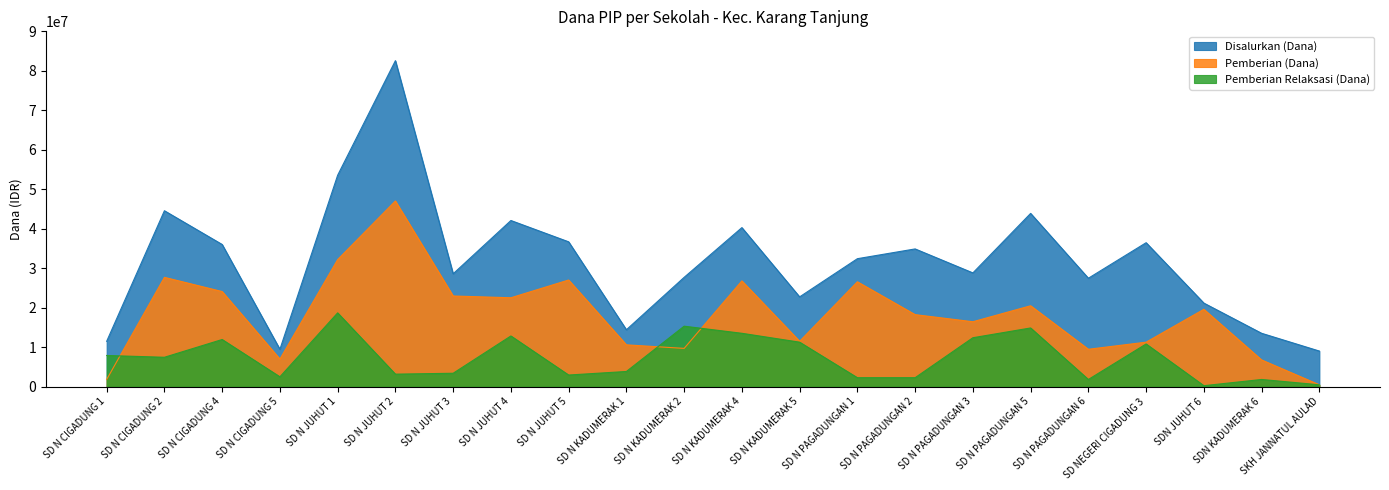

Reading left to right, transcribe all the data shown in this chart.

Disalurkan (Dana): SD N CIGADUNG 1=11475000	SD N CIGADUNG 2=44550000	SD N CIGADUNG 4=36000000	SD N CIGADUNG 5=9450000	SD N JUHUT 1=53550000	SD N JUHUT 2=82575000	SD N JUHUT 3=28575000	SD N JUHUT 4=42075000	SD N JUHUT 5=36675000	SD N KADUMERAK 1=14400000	SD N KADUMERAK 2=27675000	SD N KADUMERAK 4=40275000	SD N KADUMERAK 5=22725000	SD N PAGADUNGAN 1=32400000	SD N PAGADUNGAN 2=34875000	SD N PAGADUNGAN 3=28800000	SD N PAGADUNGAN 5=43875000	SD N PAGADUNGAN 6=27450000	SD NEGERI CIGADUNG 3=36450000	SDN JUHUT 6=21150000	SDN KADUMERAK 6=13500000	SKH JANNATUL AULAD=9000000
Pemberian (Dana): SD N CIGADUNG 1=1800000	SD N CIGADUNG 2=27675000	SD N CIGADUNG 4=24075000	SD N CIGADUNG 5=6975000	SD N JUHUT 1=32175000	SD N JUHUT 2=47025000	SD N JUHUT 3=22950000	SD N JUHUT 4=22500000	SD N JUHUT 5=27000000	SD N KADUMERAK 1=10575000	SD N KADUMERAK 2=9675000	SD N KADUMERAK 4=26775000	SD N KADUMERAK 5=11475000	SD N PAGADUNGAN 1=26550000	SD N PAGADUNGAN 2=18225000	SD N PAGADUNGAN 3=16425000	SD N PAGADUNGAN 5=20475000	SD N PAGADUNGAN 6=9450000	SD NEGERI CIGADUNG 3=11250000	SDN JUHUT 6=19575000	SDN KADUMERAK 6=6750000	SKH JANNATUL AULAD=450000
Pemberian Relaksasi (Dana): SD N CIGADUNG 1=7875000	SD N CIGADUNG 2=7425000	SD N CIGADUNG 4=11925000	SD N CIGADUNG 5=2475000	SD N JUHUT 1=18675000	SD N JUHUT 2=3150000	SD N JUHUT 3=3375000	SD N JUHUT 4=12825000	SD N JUHUT 5=2925000	SD N KADUMERAK 1=3825000	SD N KADUMERAK 2=15300000	SD N KADUMERAK 4=13500000	SD N KADUMERAK 5=11250000	SD N PAGADUNGAN 1=2250000	SD N PAGADUNGAN 2=2250000	SD N PAGADUNGAN 3=12375000	SD N PAGADUNGAN 5=14850000	SD N PAGADUNGAN 6=1800000	SD NEGERI CIGADUNG 3=10800000	SDN JUHUT 6=225000	SDN KADUMERAK 6=1800000	SKH JANNATUL AULAD=450000